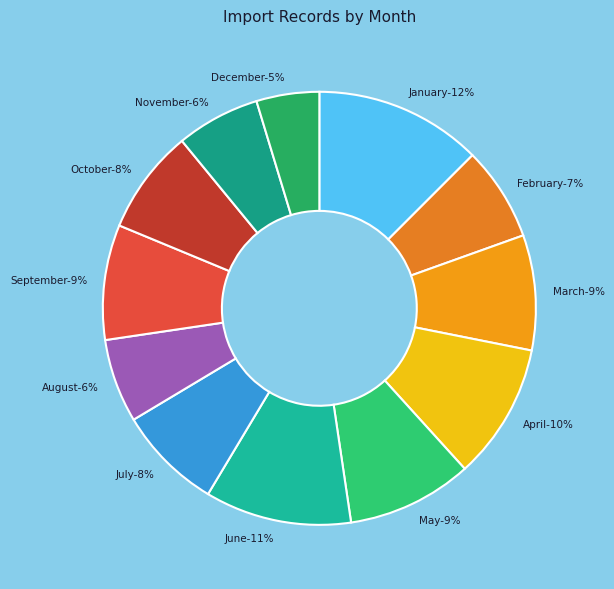

What is the change in value from September to November?

-3